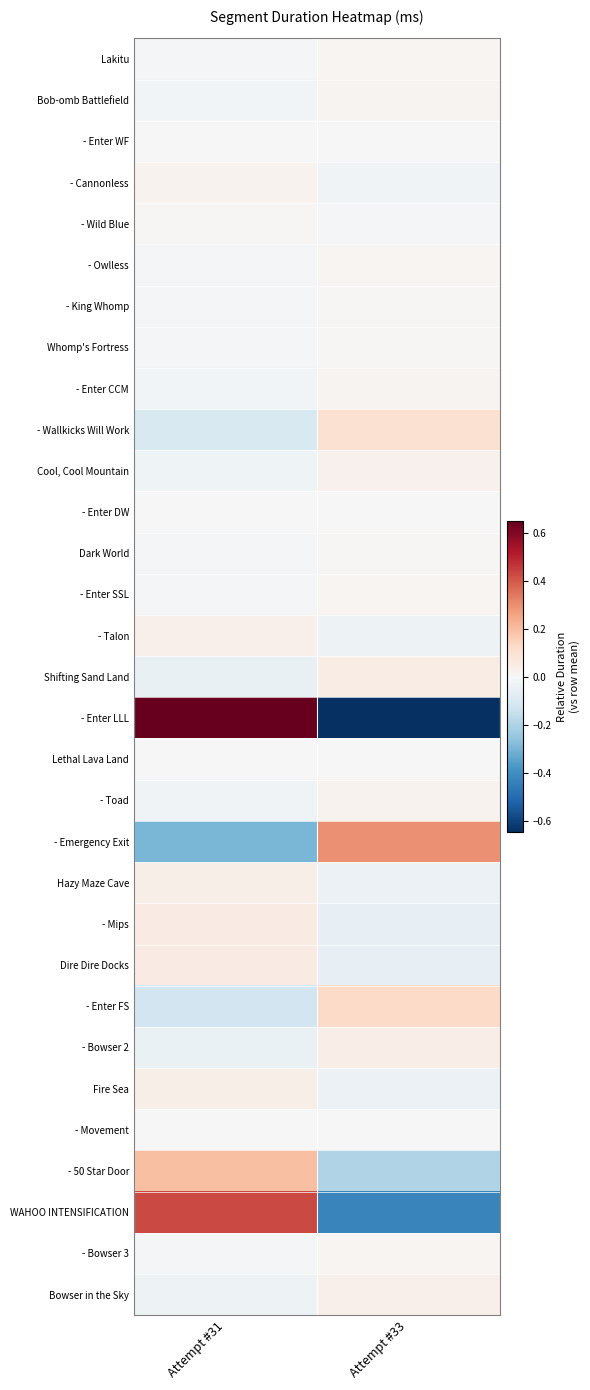

Count the number of data series in this chart.

31